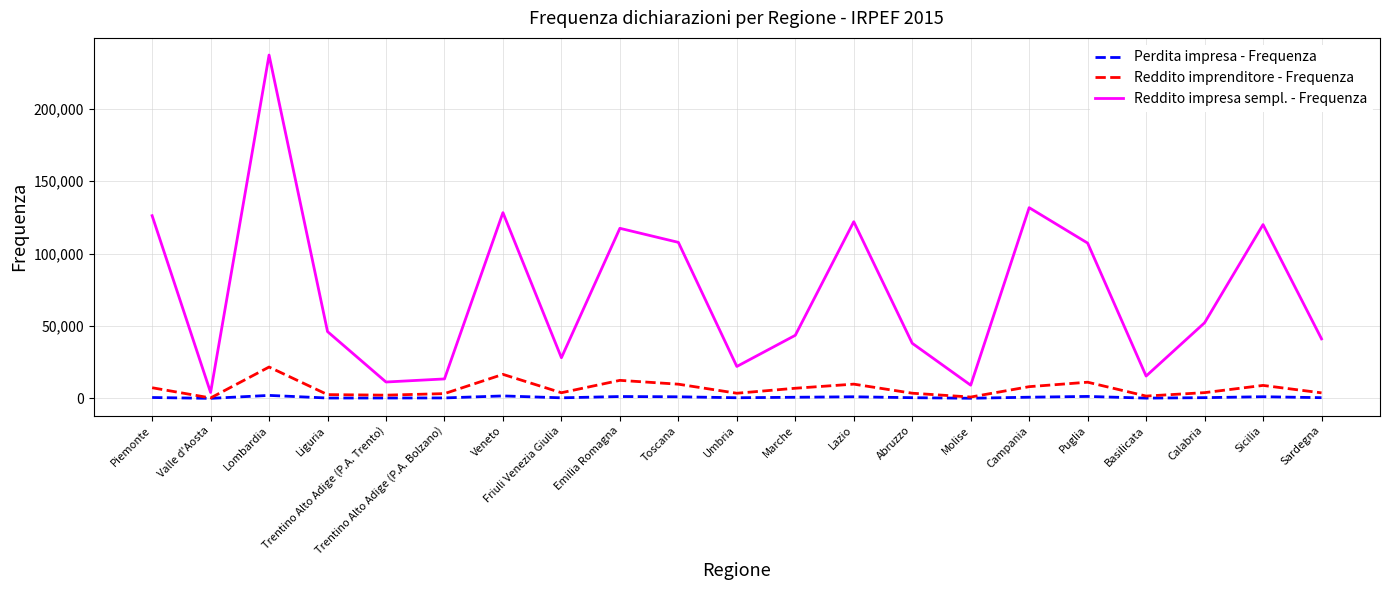

What is the sum of all Reddito imprenditore - Frequenza values?

142712